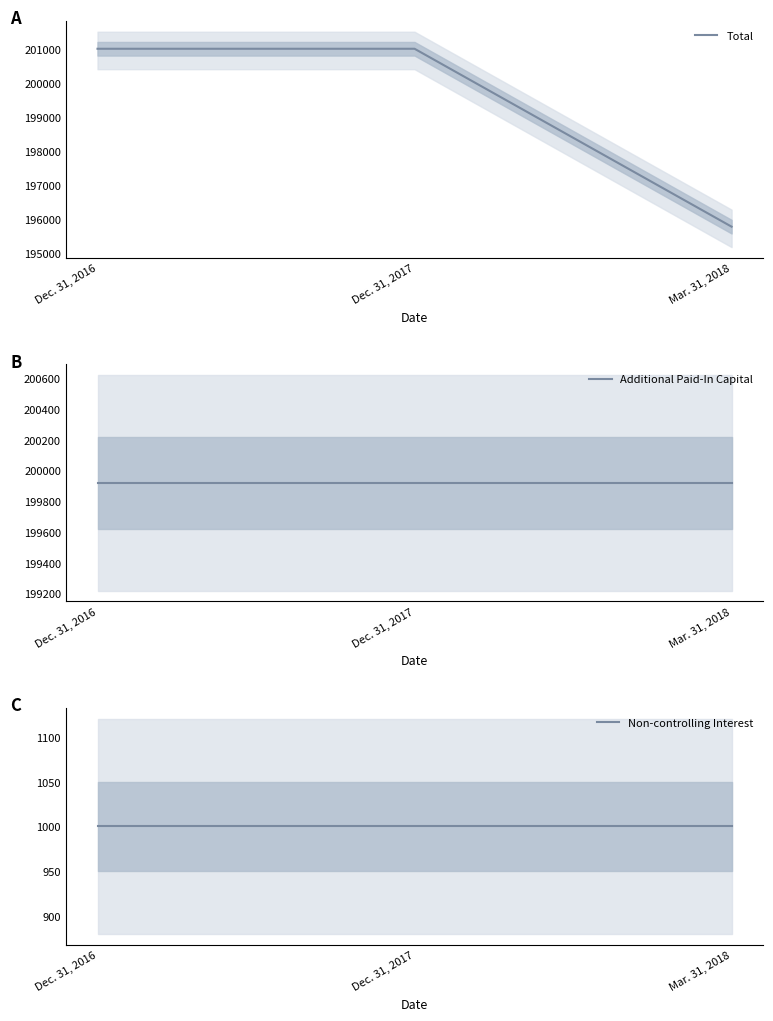

What is the minimum value for Non-controlling Interest?

1000